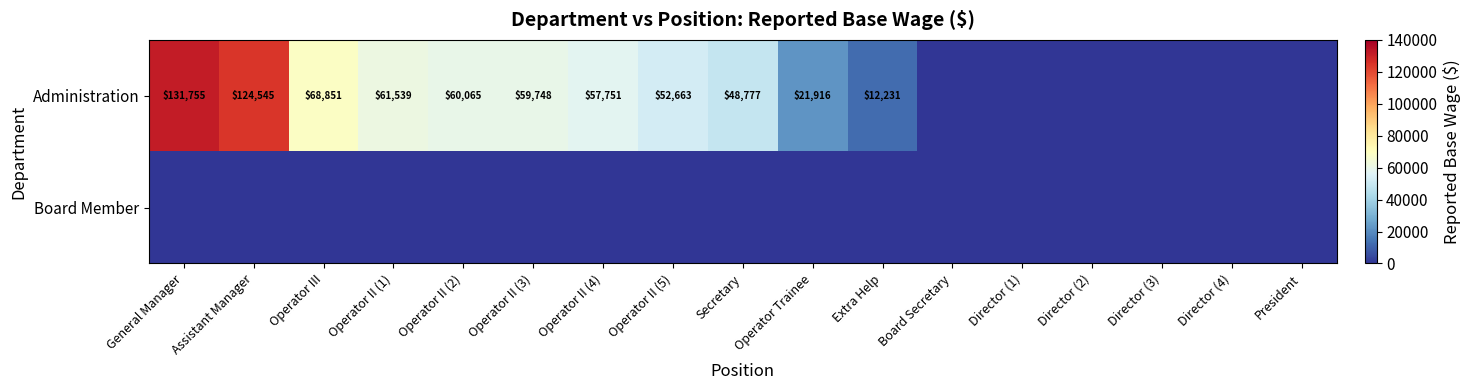

Is it true that Administration equals 79925 at Assistant Manager?

False